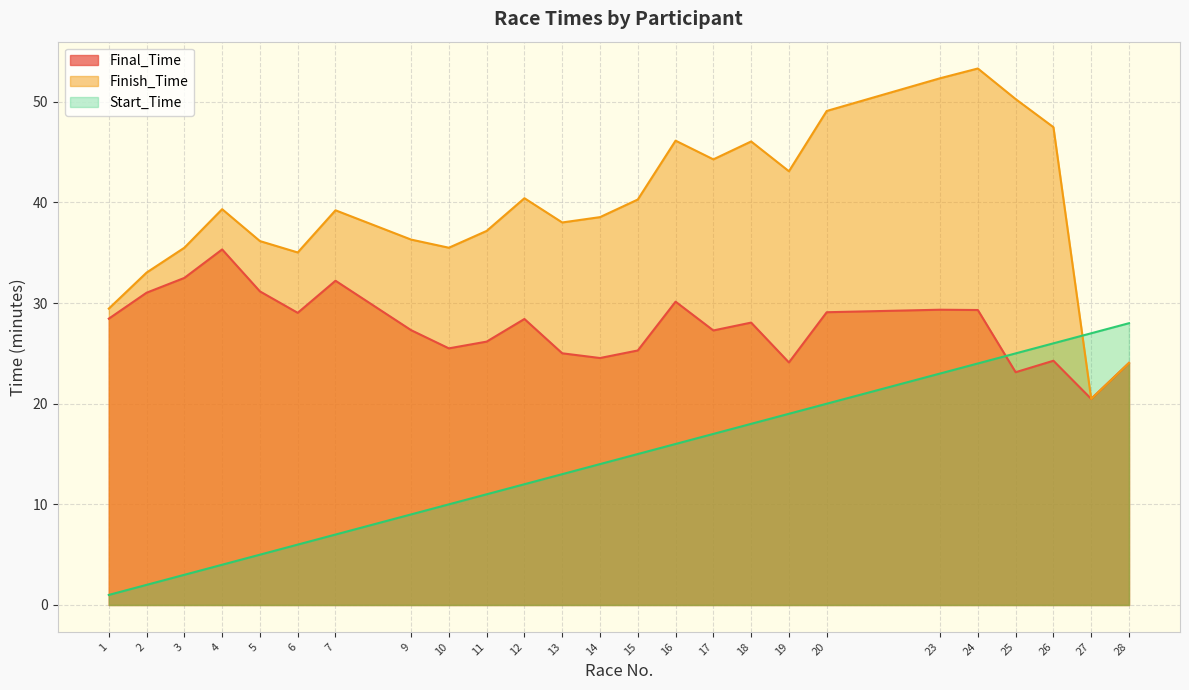

At which label is Start_Time closest to 14?

14